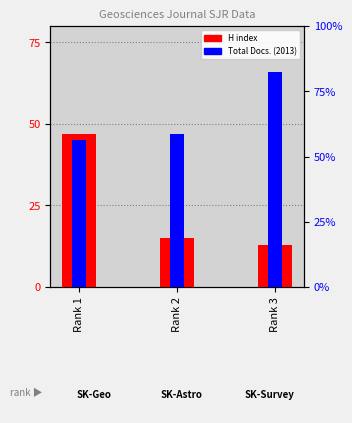

At which category is the sum across all series the highest?

Rank 1